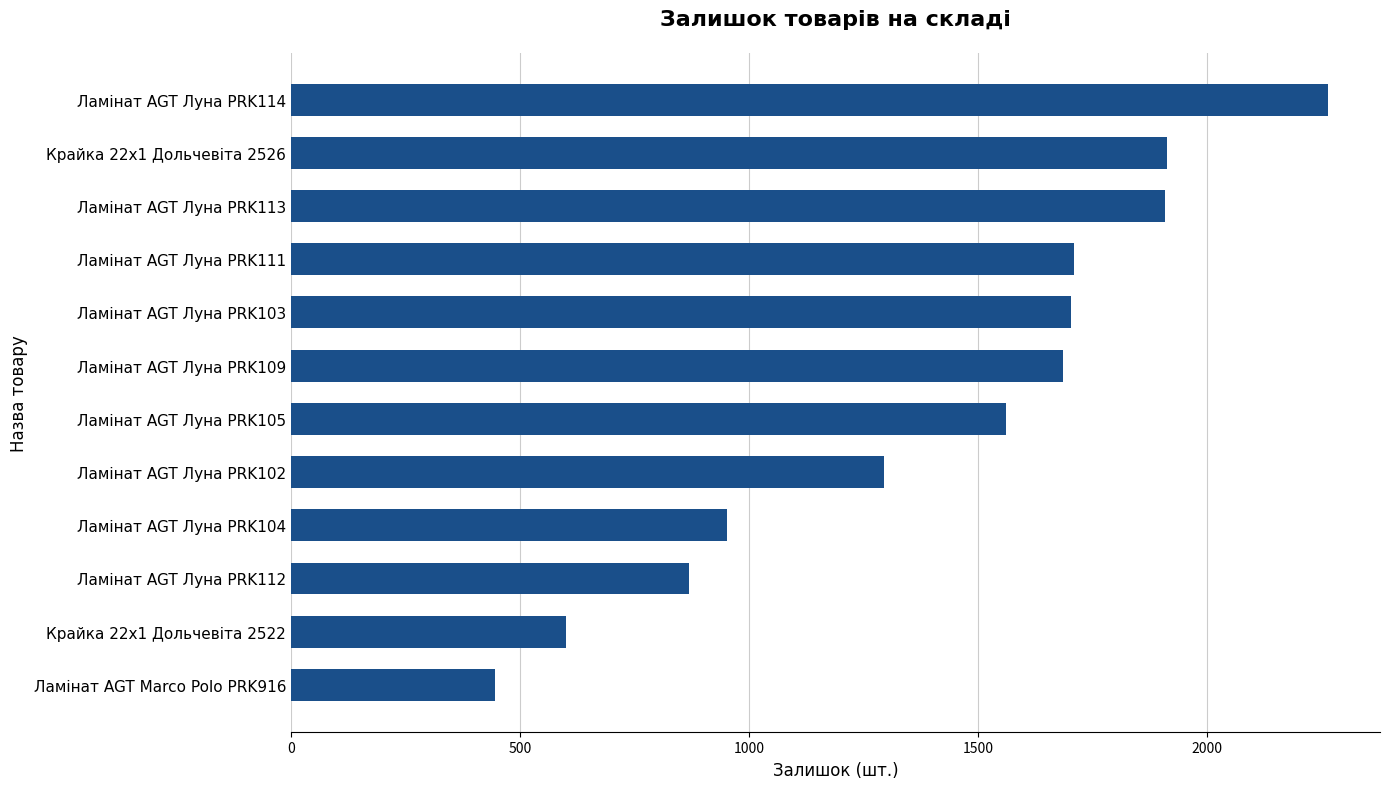

Where is the data nearest to the value 1355?

Ламінат AGT Луна PRK102